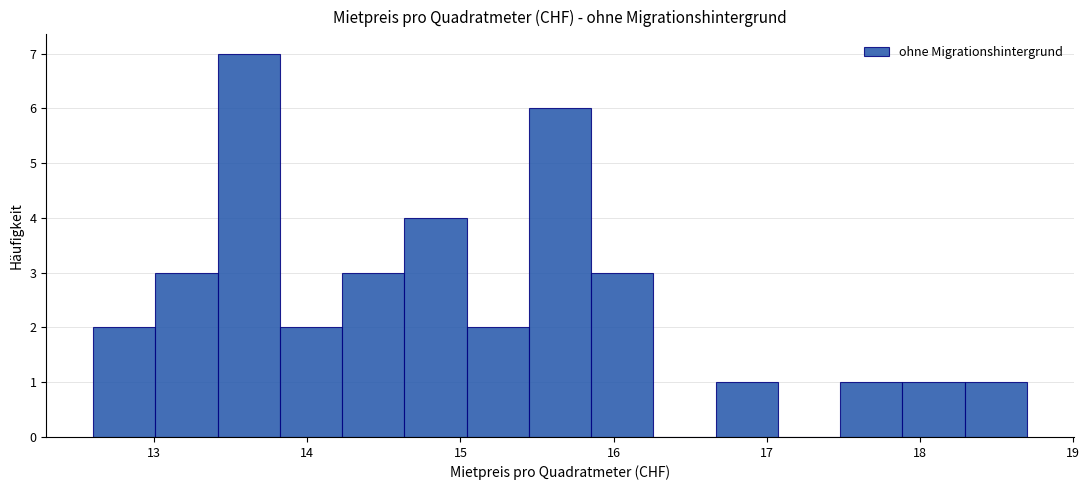

Reading left to right, transcribe this chart: for each bar, give the range it covers on the x-axis and its height. Neither the bar edges nor the heights are printed on the chart, so give them approximately, as read against the axes.

12.6 to 13.0: 2
13.0 to 13.4: 3
13.4 to 13.8: 7
13.8 to 14.2: 2
14.2 to 14.6: 3
14.6 to 15.0: 4
15.0 to 15.4: 2
15.4 to 15.9: 6
15.9 to 16.3: 3
16.3 to 16.7: 0
16.7 to 17.1: 1
17.1 to 17.5: 0
17.5 to 17.9: 1
17.9 to 18.3: 1
18.3 to 18.7: 1